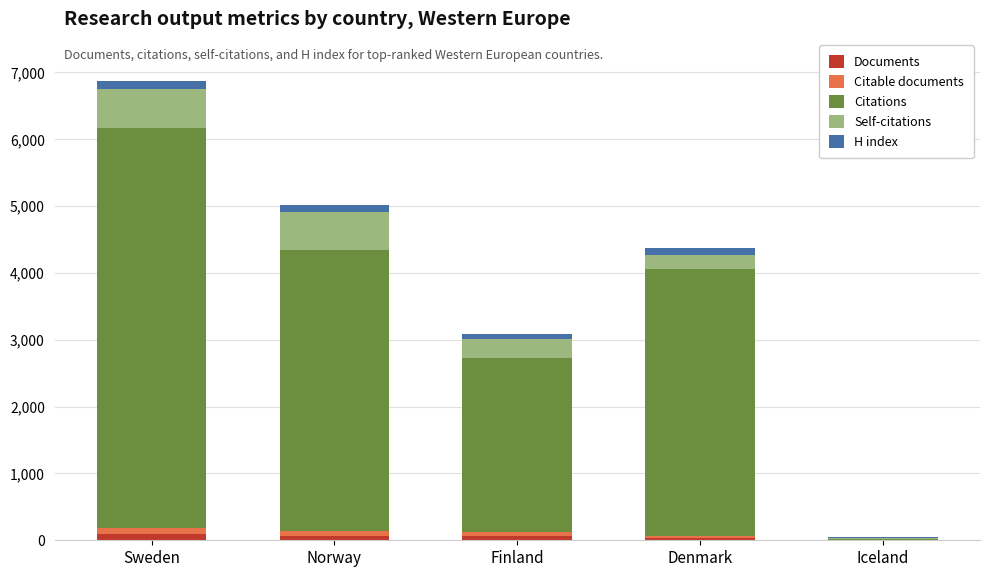

What is the label of the 4th bar from the right?

Norway